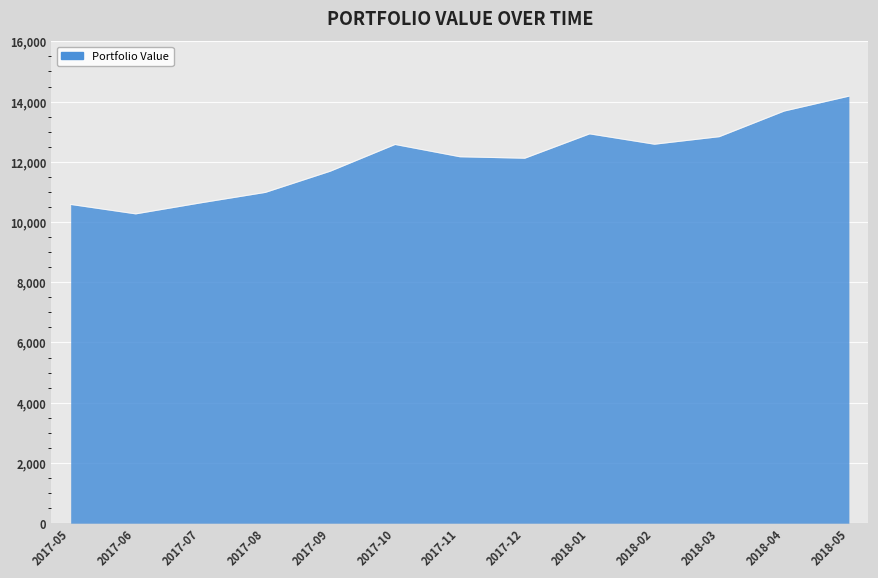

What is the change in value from 2017-06 to 2018-01?

+2657.1